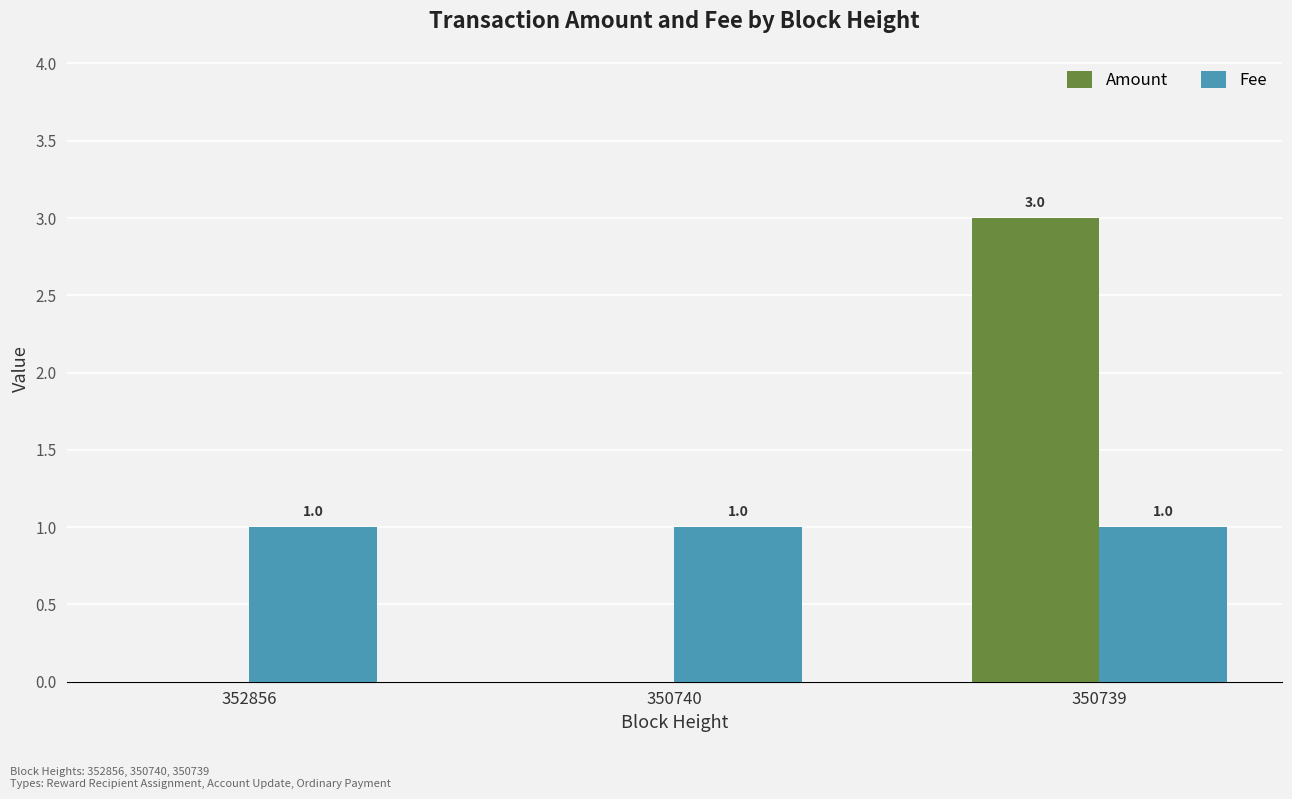

How many Amount values are between 0 and 3?

3